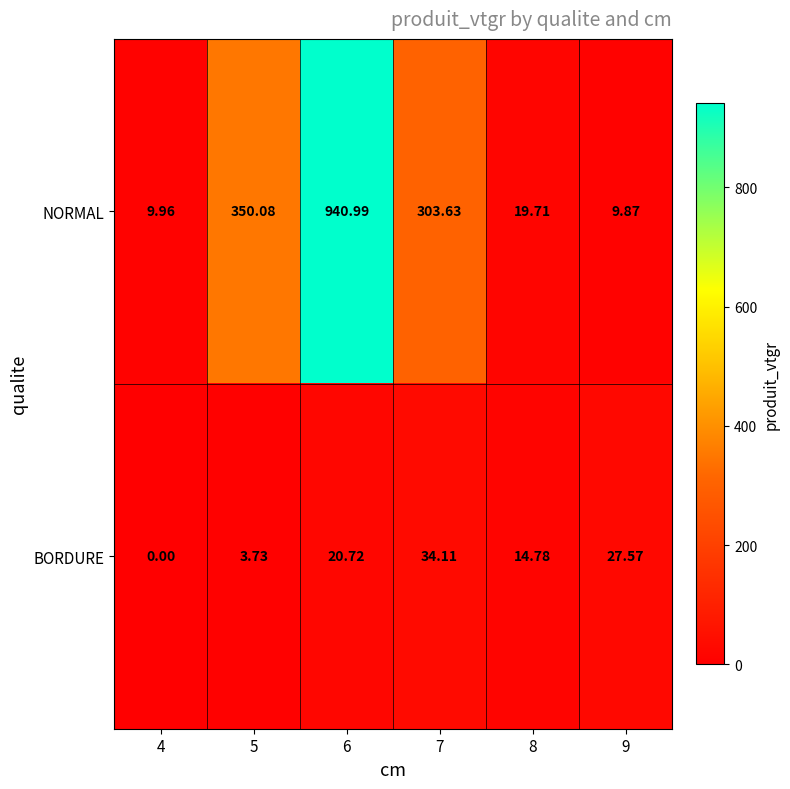

At 6, list the series in order from largest to smallest.

NORMAL, BORDURE